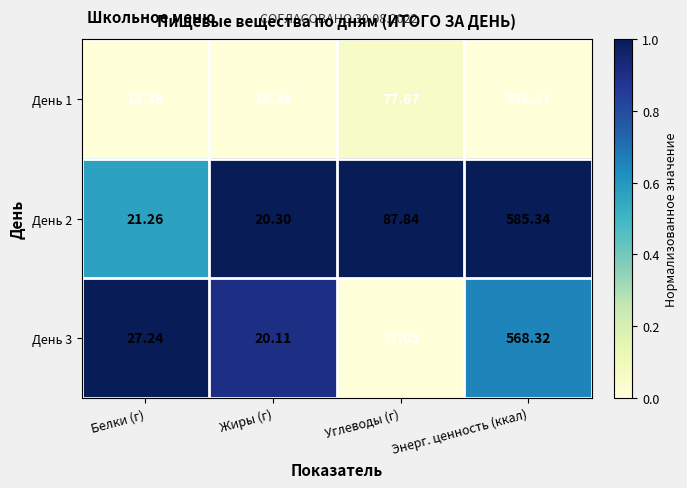

Rank the series at Энерг. ценность (ккал) from highest to lowest value.

День 2, День 3, День 1